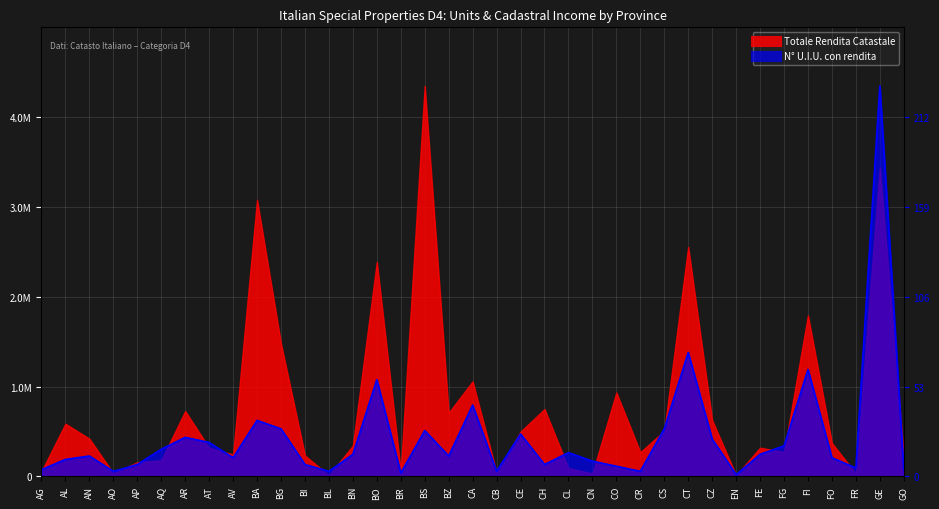

The value at BZ is 399028.2. True or false?

False